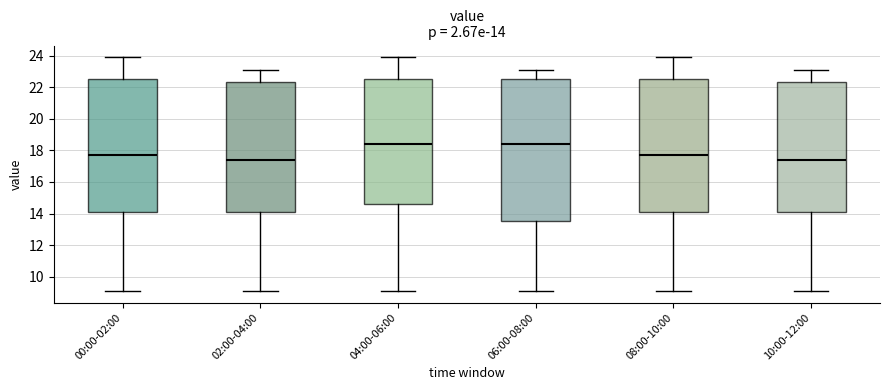

Which box is the tallest, from its lower edge to its upper edge?

06:00-08:00